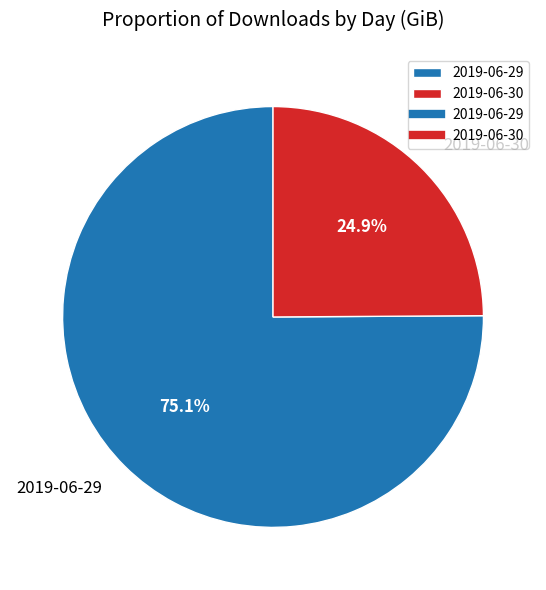

What is the total percentage of 2019-06-30 and 2019-06-29?

100.0%